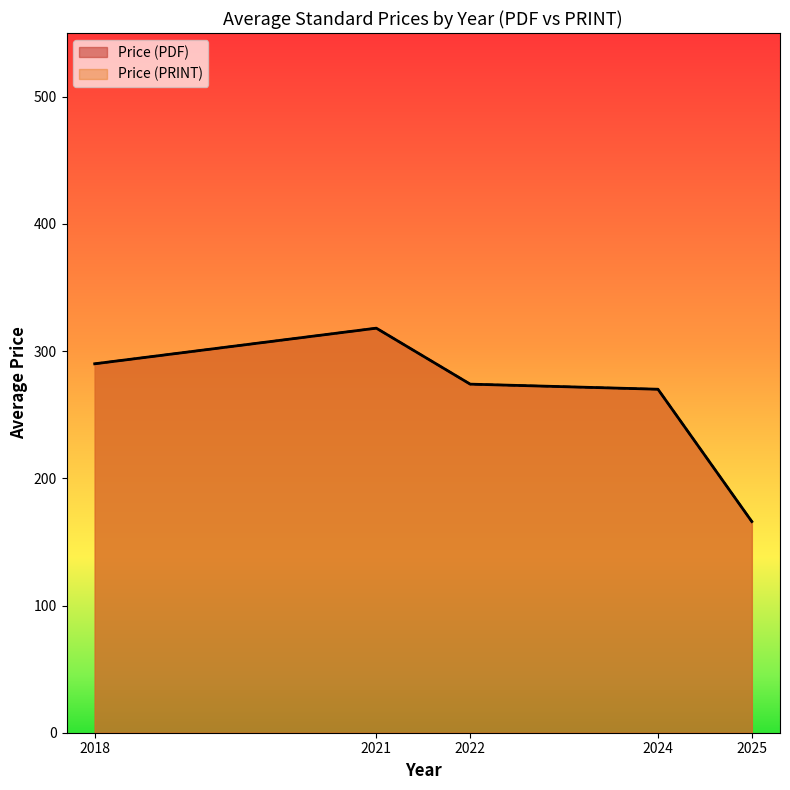

True or false: Price (PRINT) and Price (PDF) cross at least once.

False